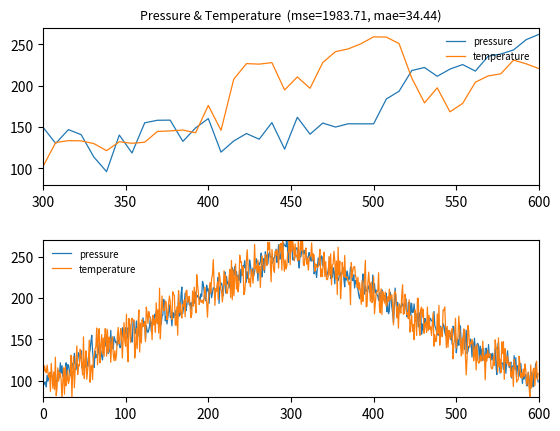

How many times do temperature and pressure cross each other?

10